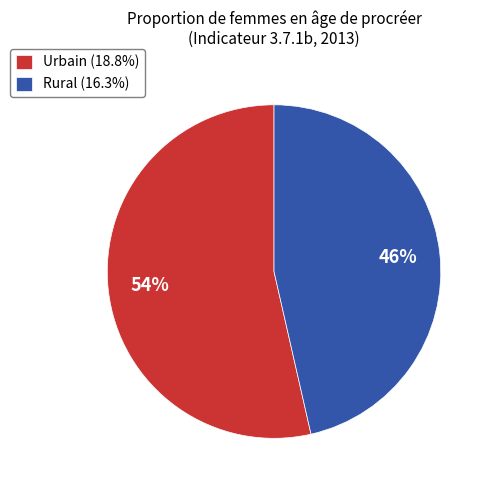

To the nearest percent, what is the combined percentage of Rural and Urbain?

100%